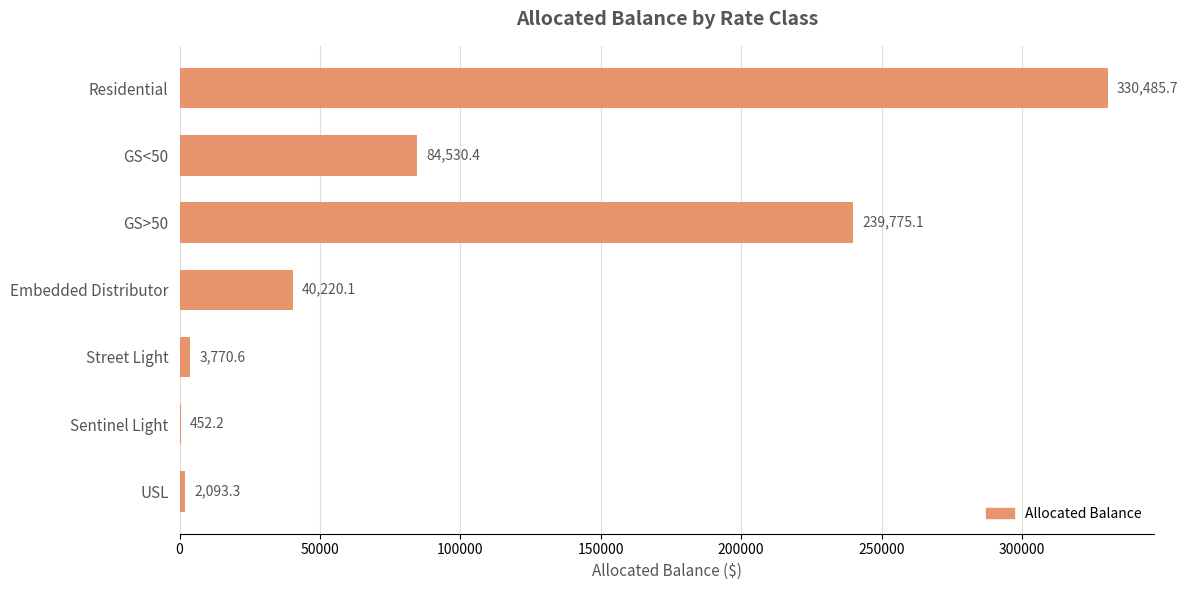

Reading top to bottom, transcribe all the data shown in this chart.

Residential=330485.7	GS<50=84530.4	GS>50=239775.1	Embedded Distributor=40220.1	Street Light=3770.6	Sentinel Light=452.2	USL=2093.3